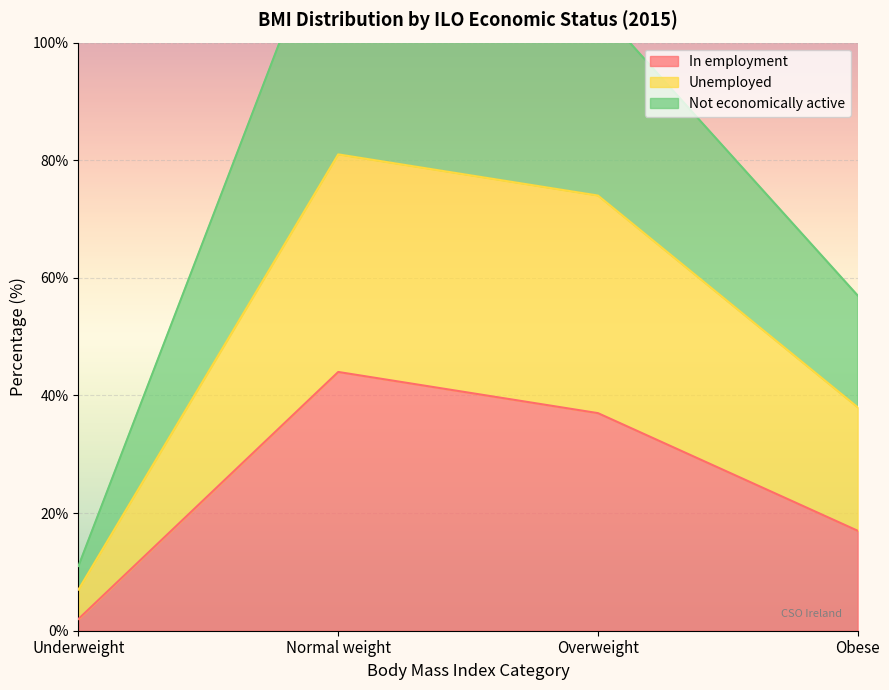

At which category does the chart reach its peak across all series?

Normal weight